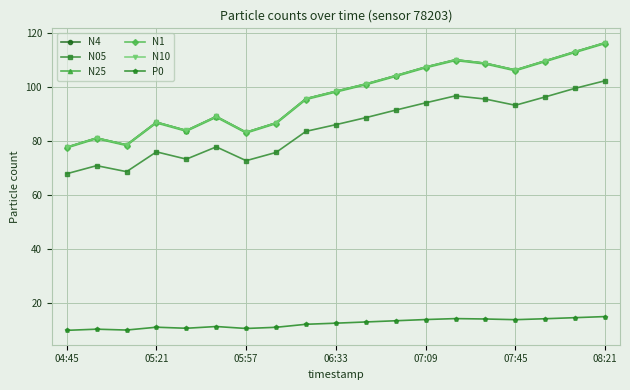

True or false: N10 has more than 0 points higher than both neighbors.

True